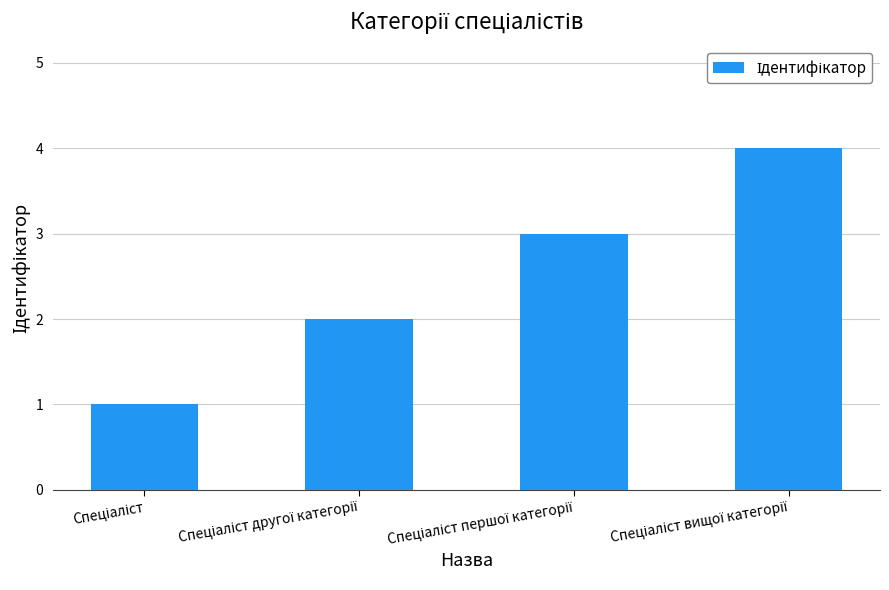

What is the smallest value displayed?

1